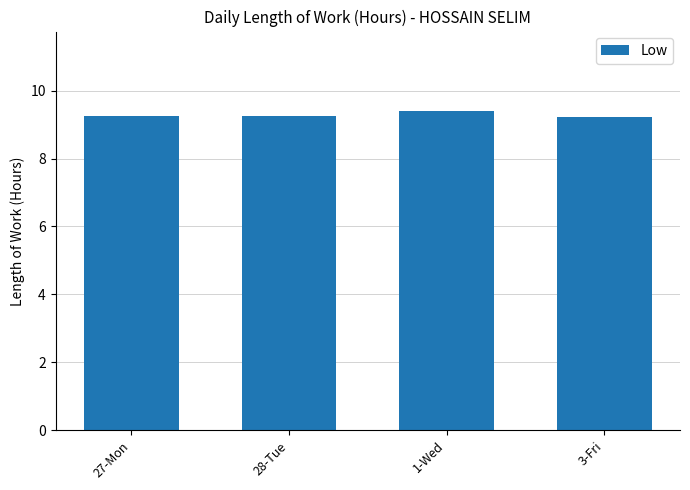

Count the values in the range 9 to 10.

4